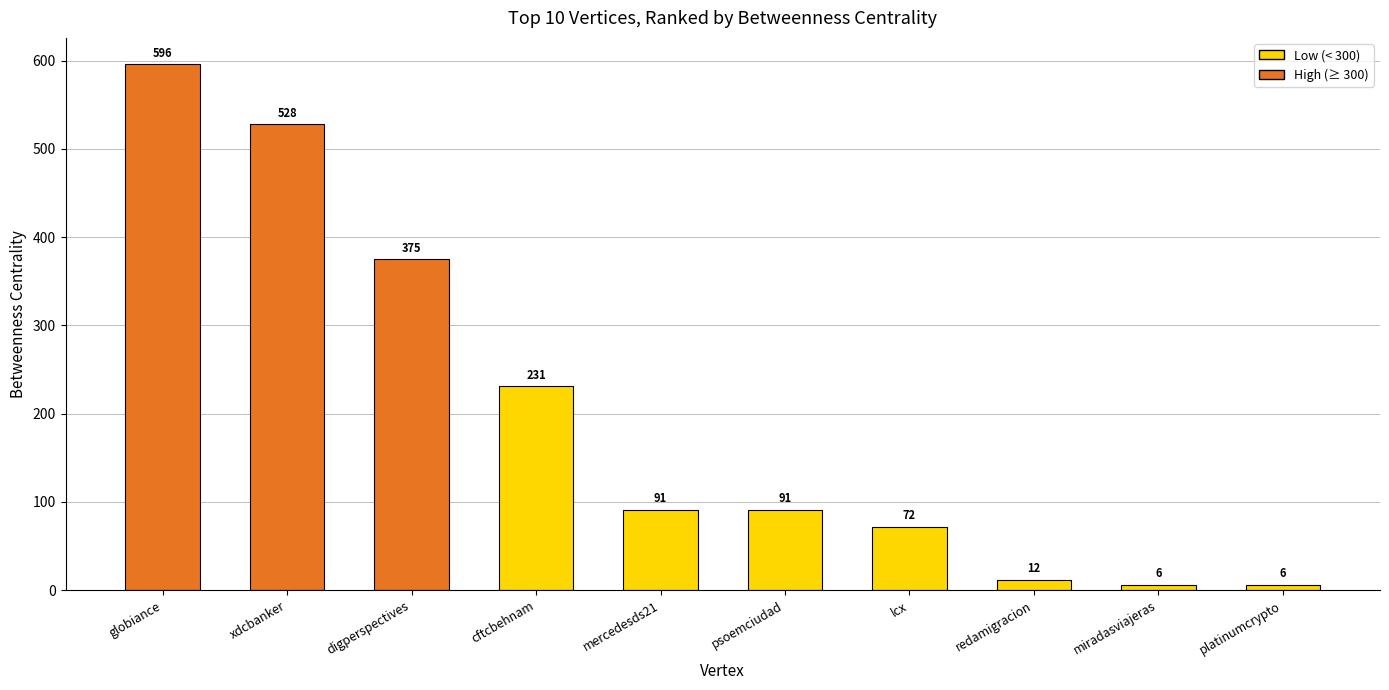

Which category has the highest value across all series?

globiance